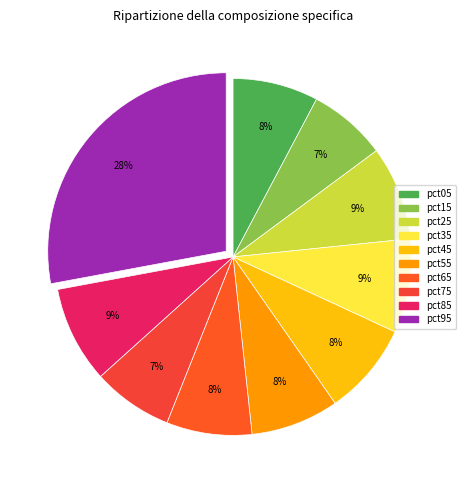

Does pct15 represent more than half of the total?

No